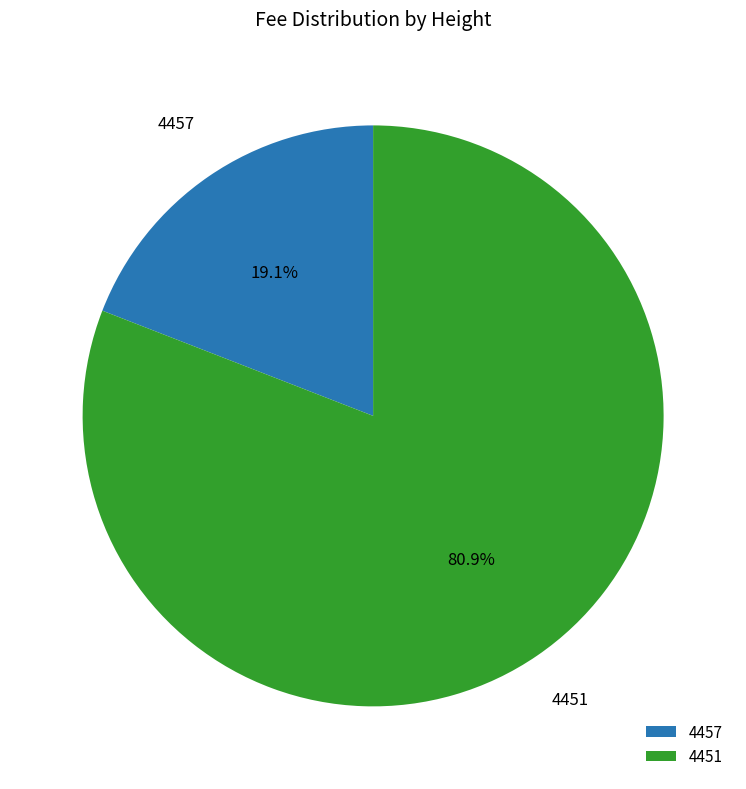

To the nearest percent, what percentage of the pie is 4451?

81%